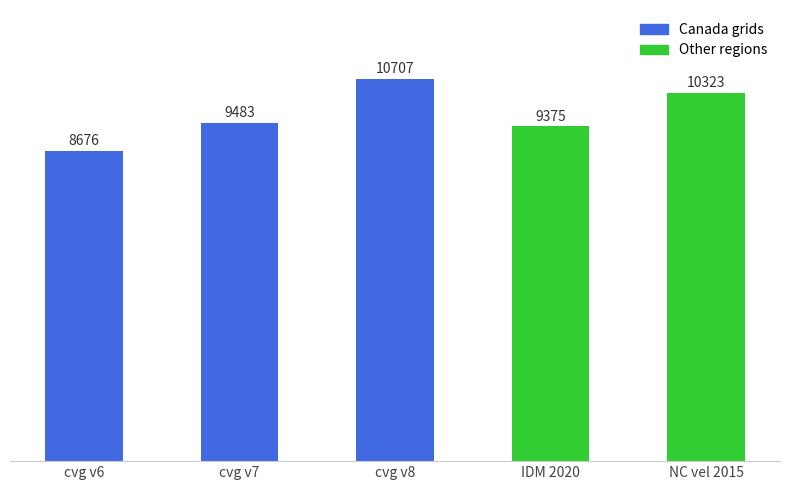

What is the label of the 5th bar from the right?

cvg v6